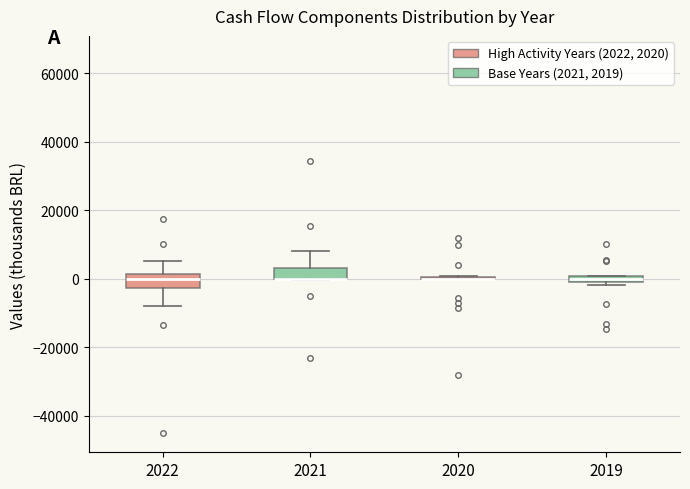

Where does the upper whisker of the box at x = 2021 end on the y-axis? The values are not printed on the chart, so give them approximately, as read against the axis.

8000